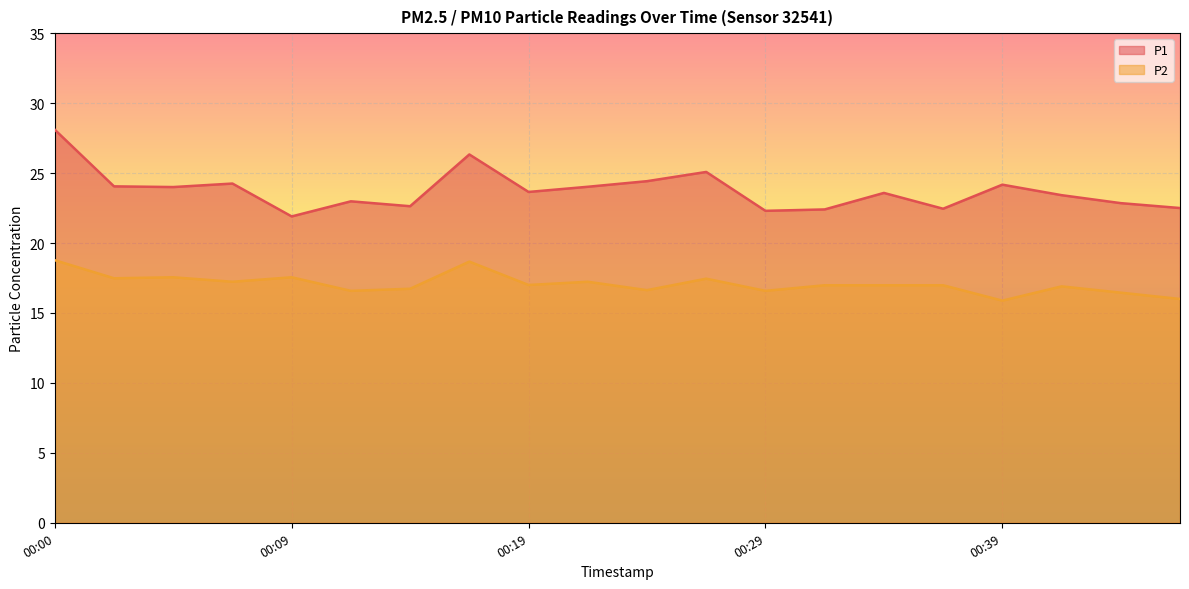

What is the total value across all series at 2023-03-01T00:34:23?

40.6